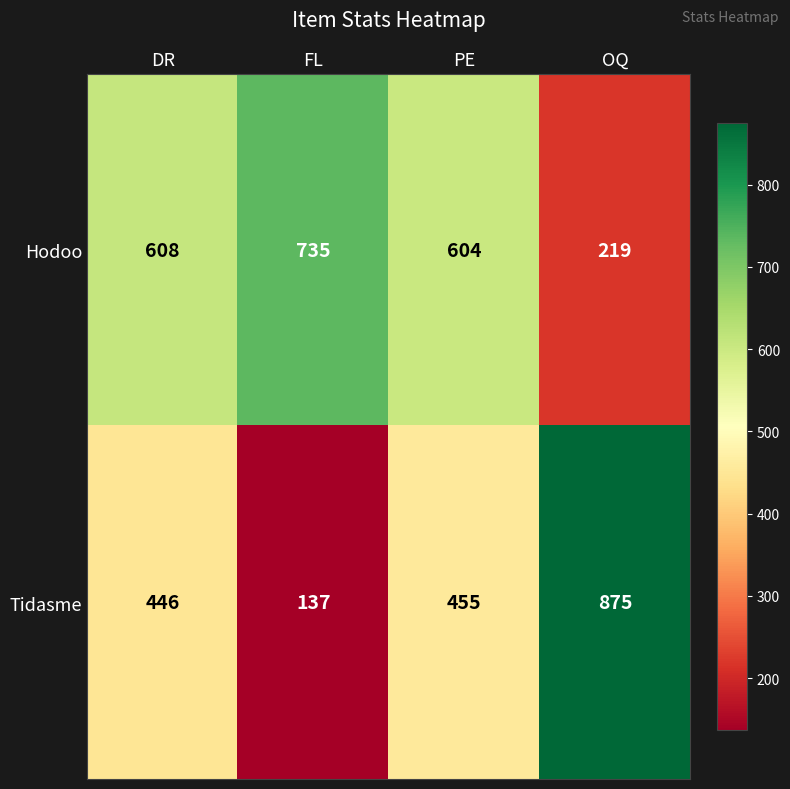

How many data points does each series have?

4